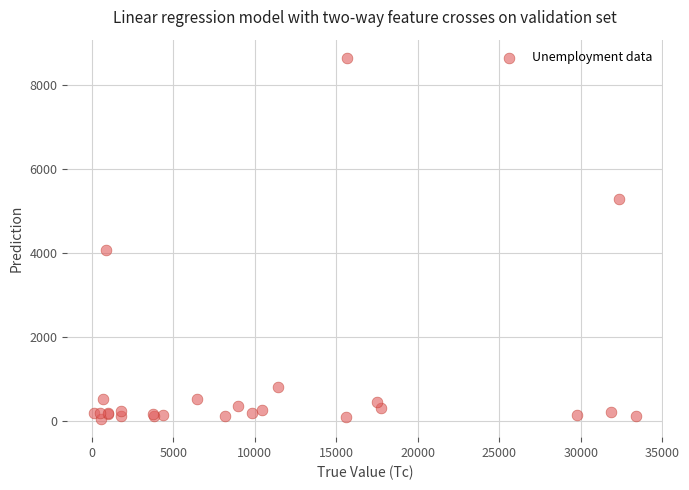

What Y value in the scatter plot is closest to 4353?

4069